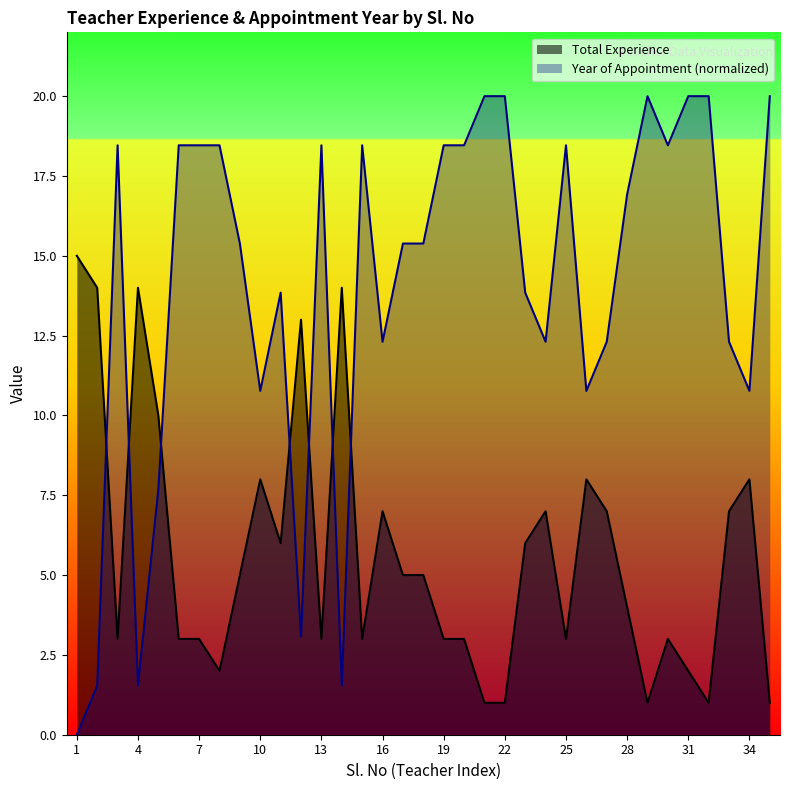

What is the value of the Year of Appointment point at the 33rd from the left?

12.3